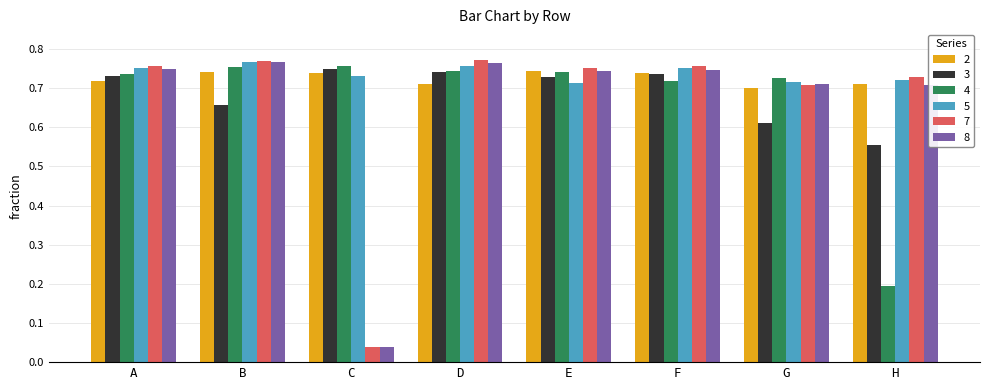

At which label does 3 reach its minimum?

H